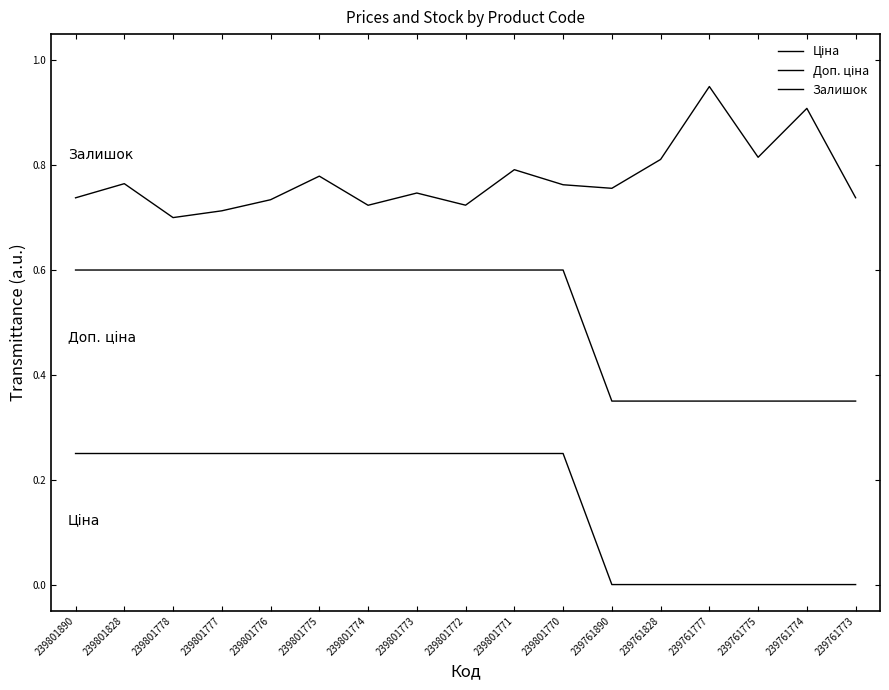

Reading left to right, what are all the values shown in this chart?

Ціна: 0.2	0.2	0.2	0.2	0.2	0.2	0.2	0.2	0.2	0.2	0.2	0.0	0.0	0.0	0.0	0.0	0.0
Доп. ціна: 0.6	0.6	0.6	0.6	0.6	0.6	0.6	0.6	0.6	0.6	0.6	0.3	0.3	0.3	0.3	0.3	0.3
Залишок: 0.7	0.8	0.7	0.7	0.7	0.8	0.7	0.7	0.7	0.8	0.8	0.8	0.8	0.9	0.8	0.9	0.7